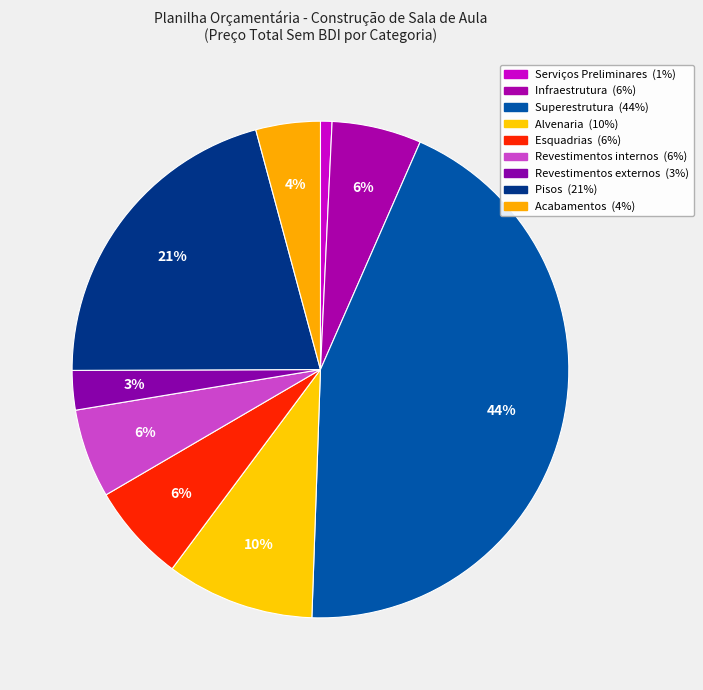

Combined, what portion of the pie is Acabamentos and Revestimentos externos?

6.8%